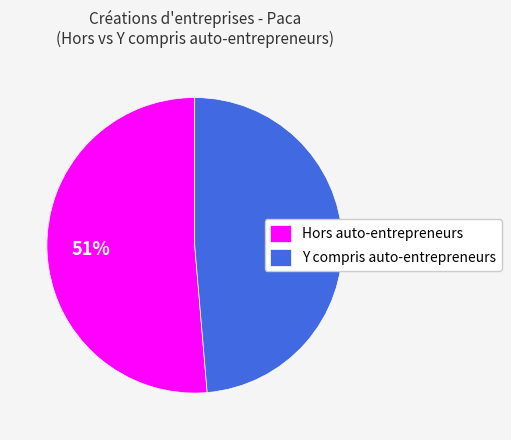

Rank the categories by value from lowest to highest.

Y compris auto-entrepreneurs, Hors auto-entrepreneurs